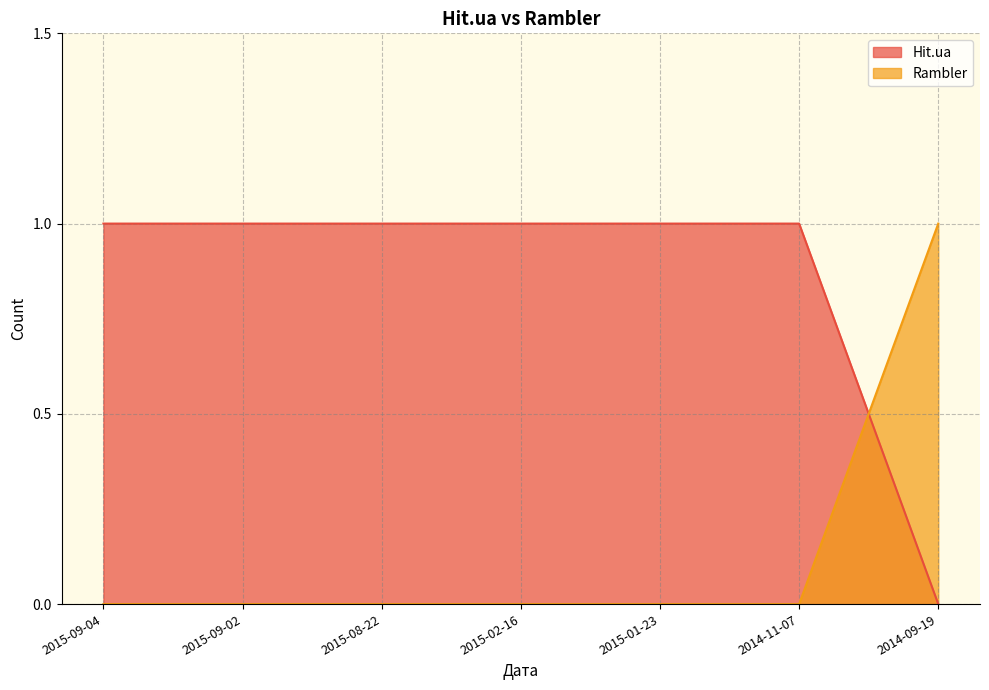

At which label does Hit.ua reach its peak?

2015-09-04